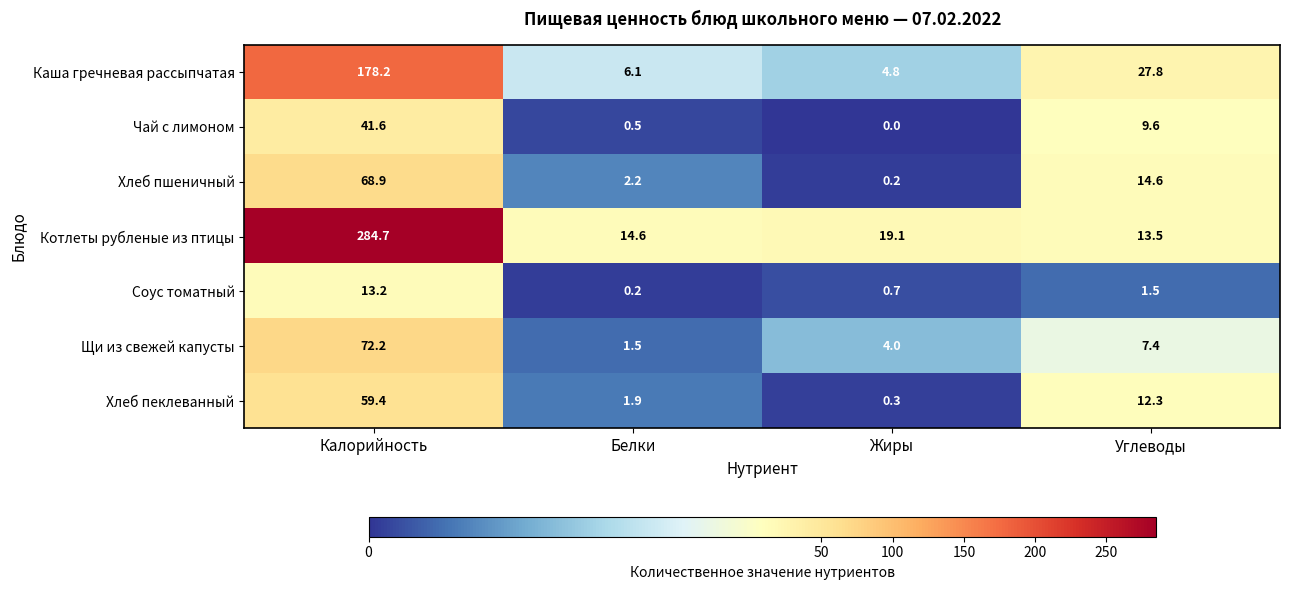

At how many categories does at least one series exceed 123?

1